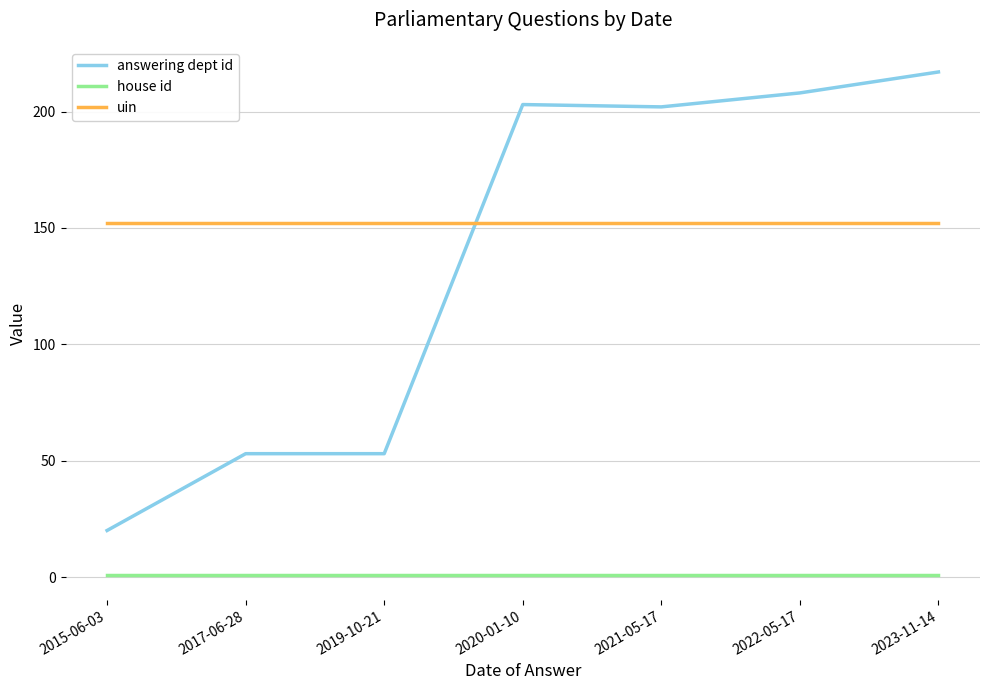

Is the value of answering dept id at 2019-10-21 greater than the value of uin at 2021-05-17?

No